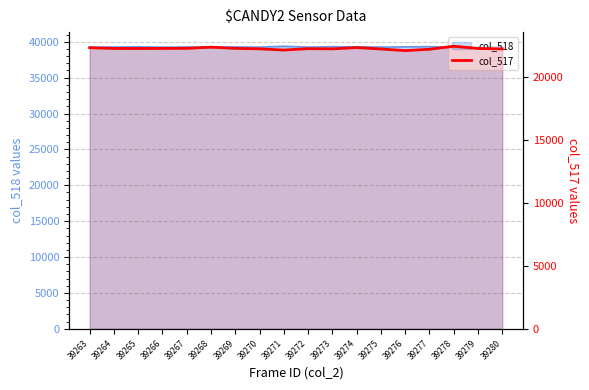

At which category does the chart reach its minimum across all series?

39276